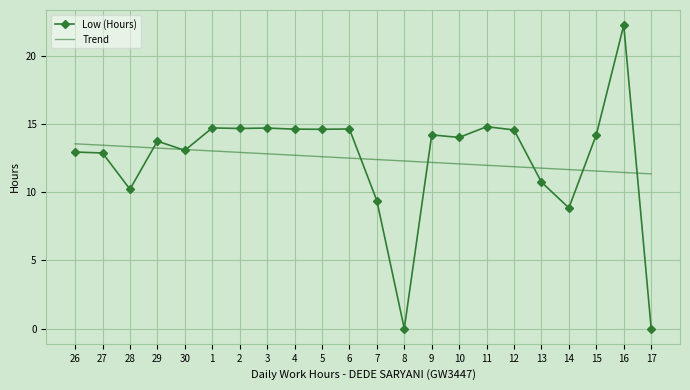

At which category is the sum across all series the highest?

16